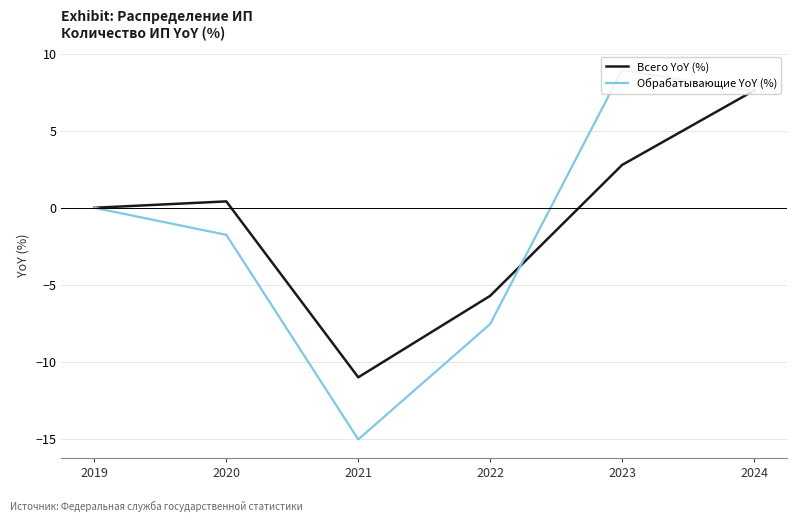

Which series has the largest range (max minus min)?

Обрабатывающие YoY (%)